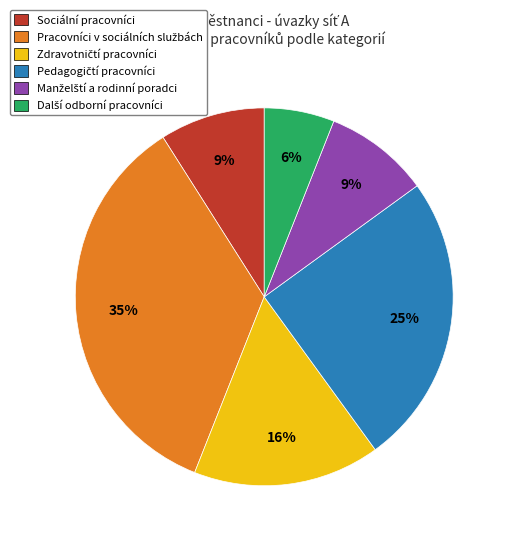

Is there any slice that represents more than half of the pie?

No